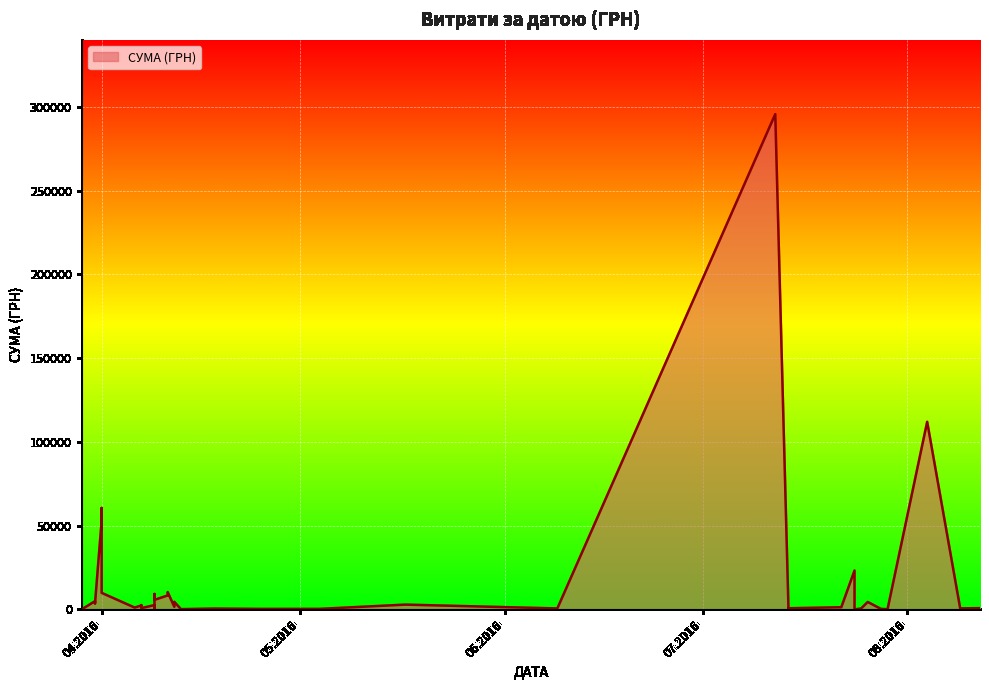

What is the value of the 37th point from the left?

4960.2